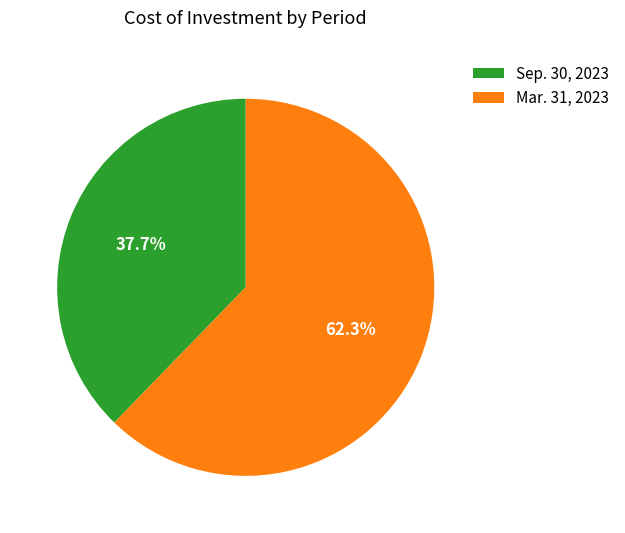

To the nearest percent, what is the average slice percentage?

50%